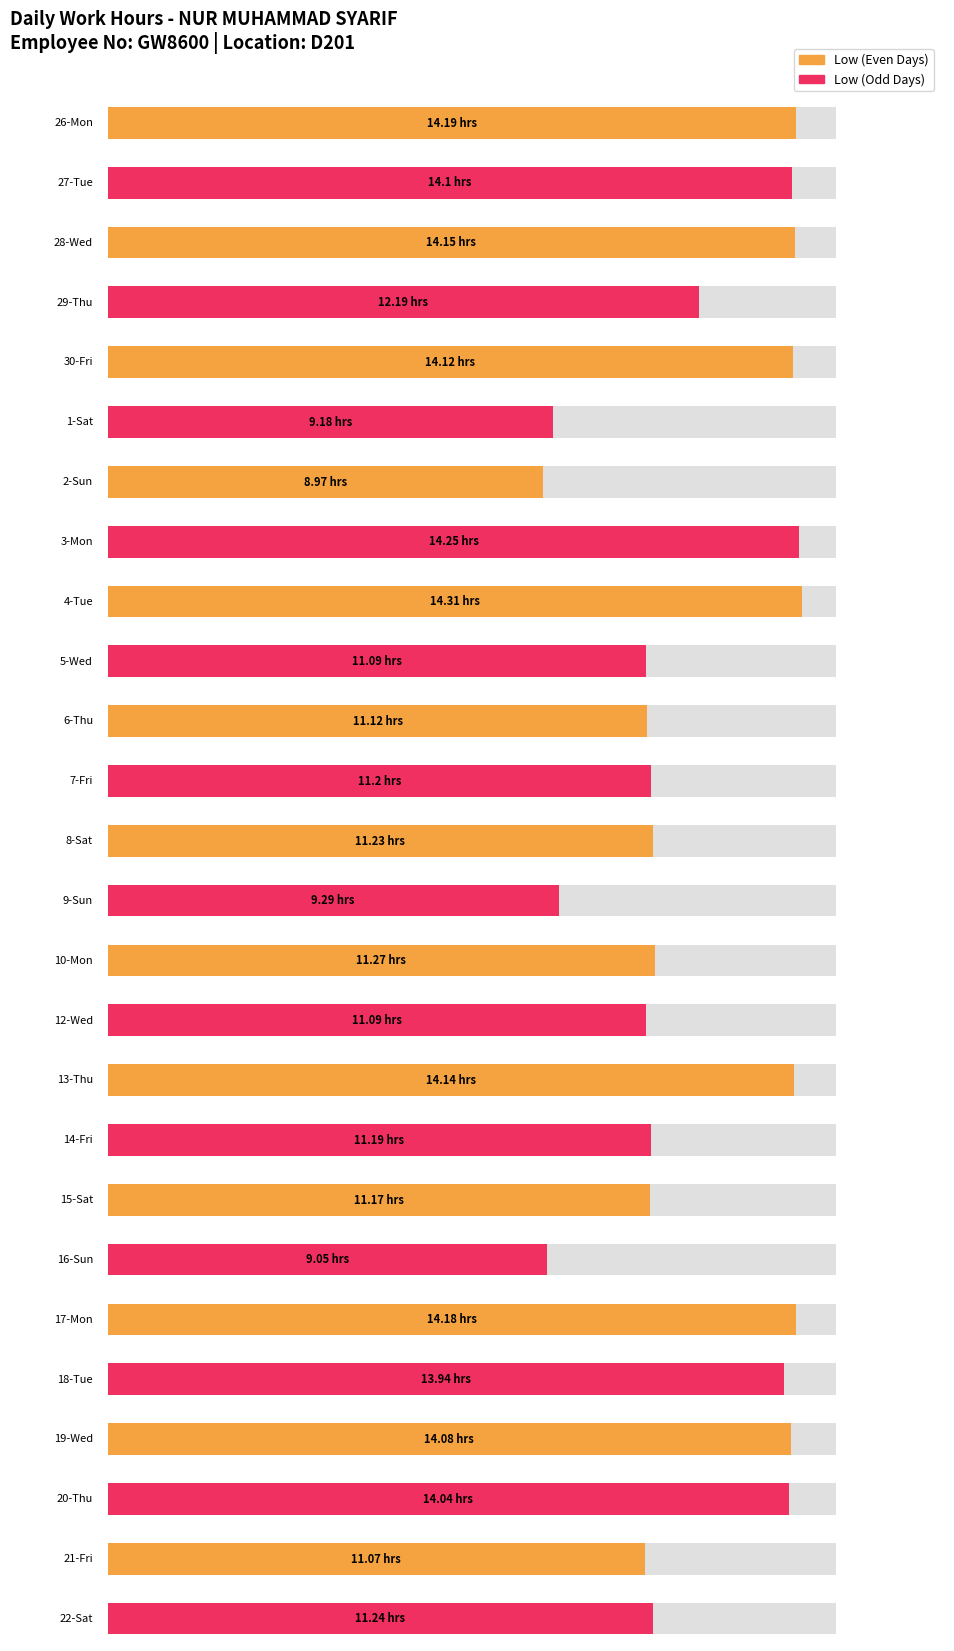

Where does the data first go above 11?

26-Mon